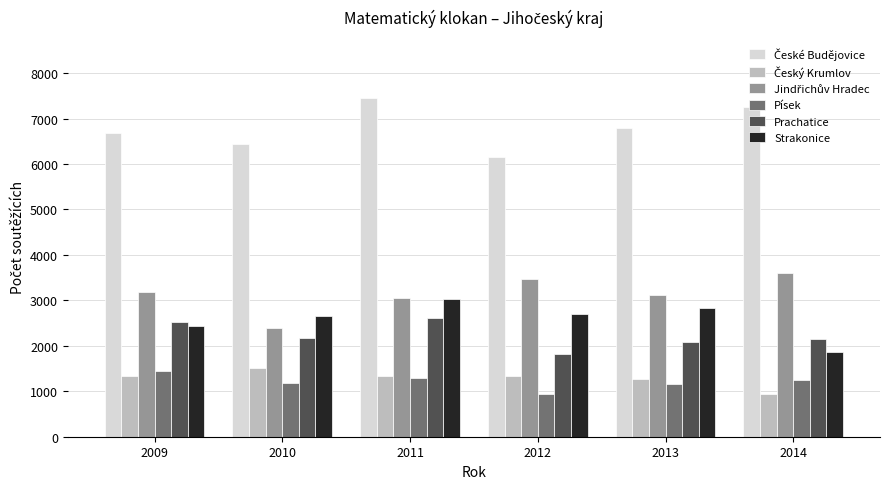

Is it true that Prachatice equals 3740 at 2011?

False